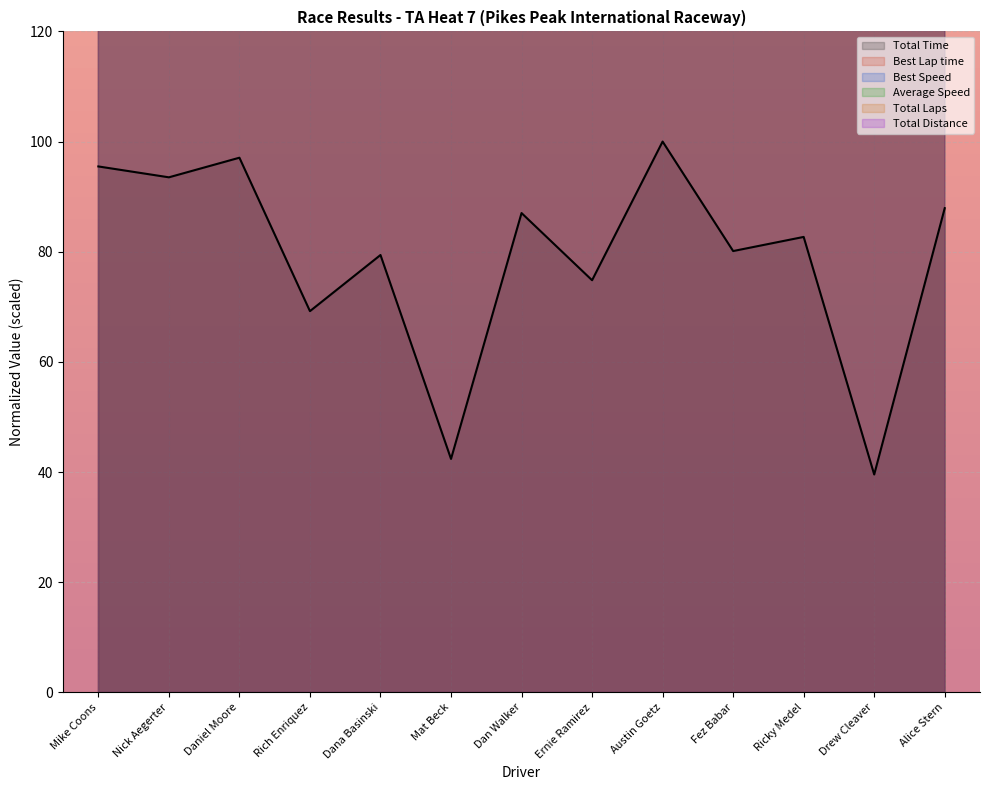

Rank the series by their maximum value, from lowest to highest.

Total Time, Best Lap time, Best Speed, Average Speed, Total Distance, Total Laps